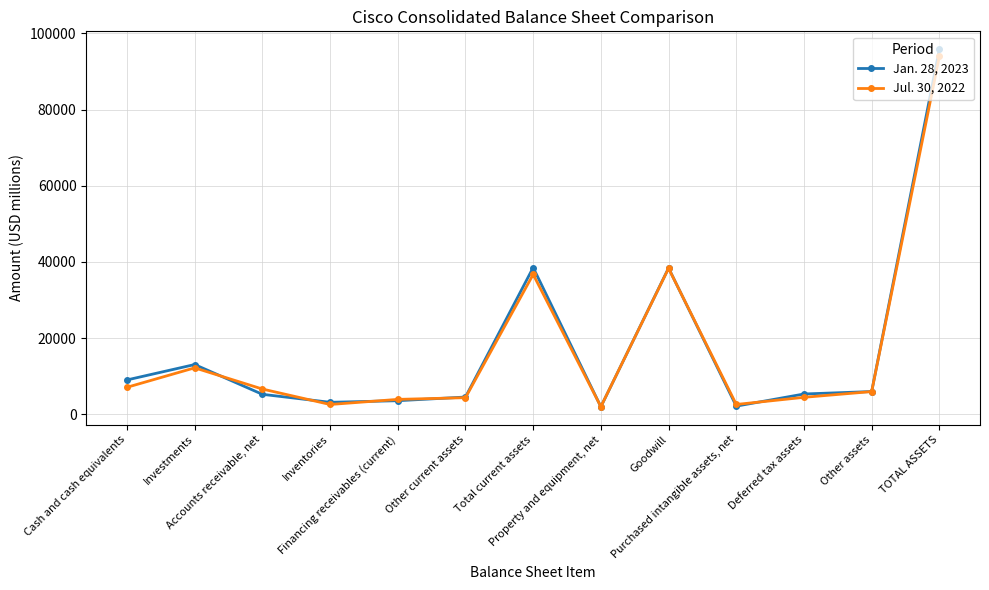

The value of Jul. 30, 2022 at TOTAL ASSETS is 94002. True or false?

True